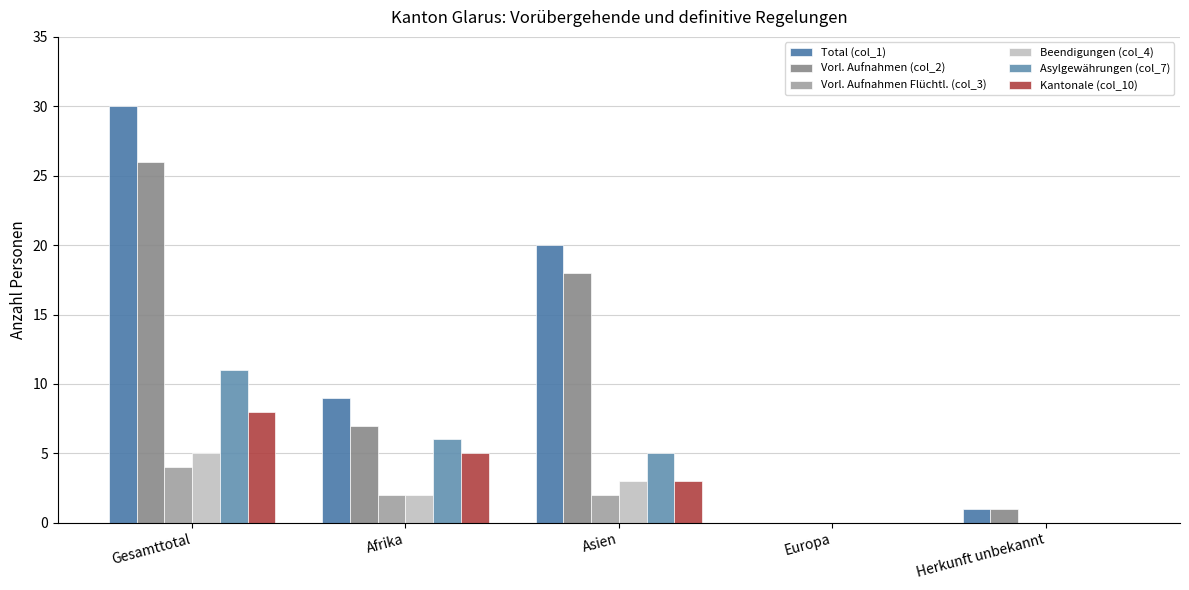

Between Afrika and Herkunft unbekannt, which series saw the biggest shift?

Total (col_1)